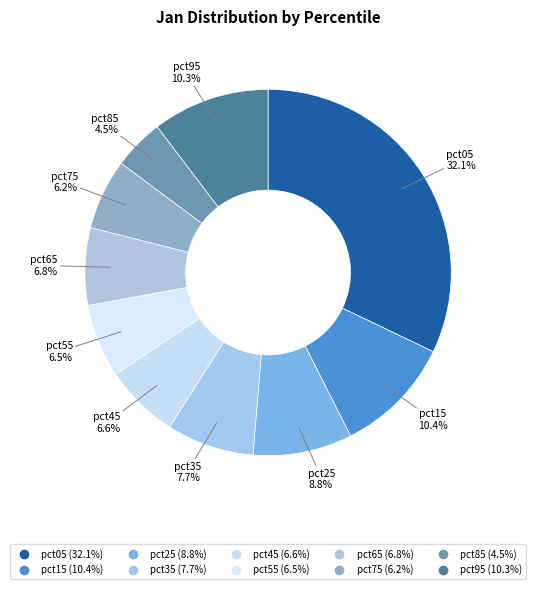

Which category has the biggest portion of the pie?

pct05